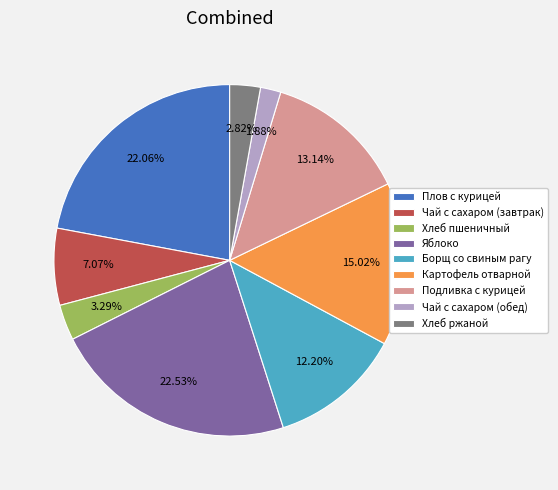

Is the sum of Яблоко and Чай с сахаром (обед) greater than half?

No